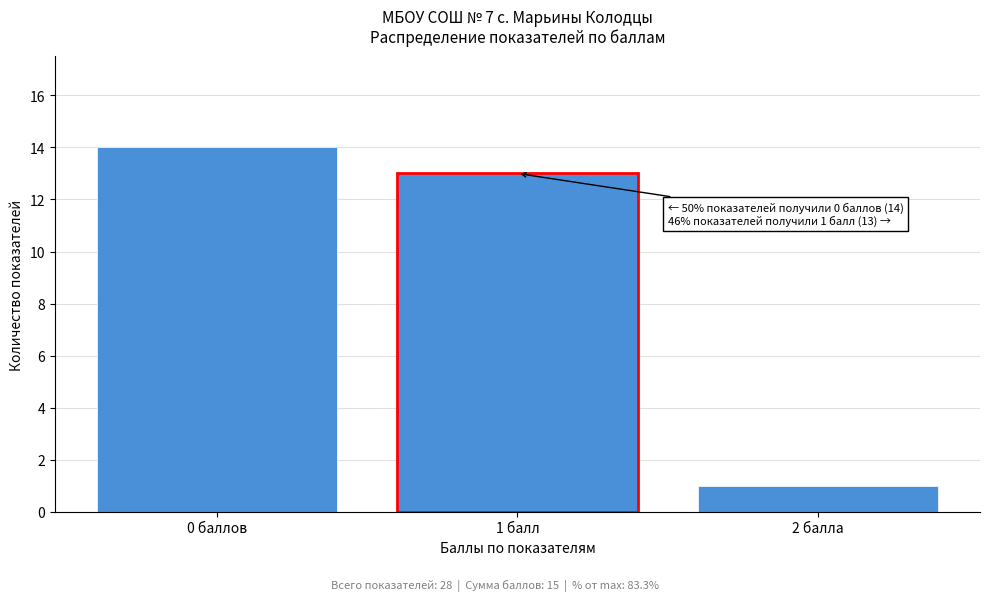

Reading left to right, extract all data points from this chart.

14	13	1